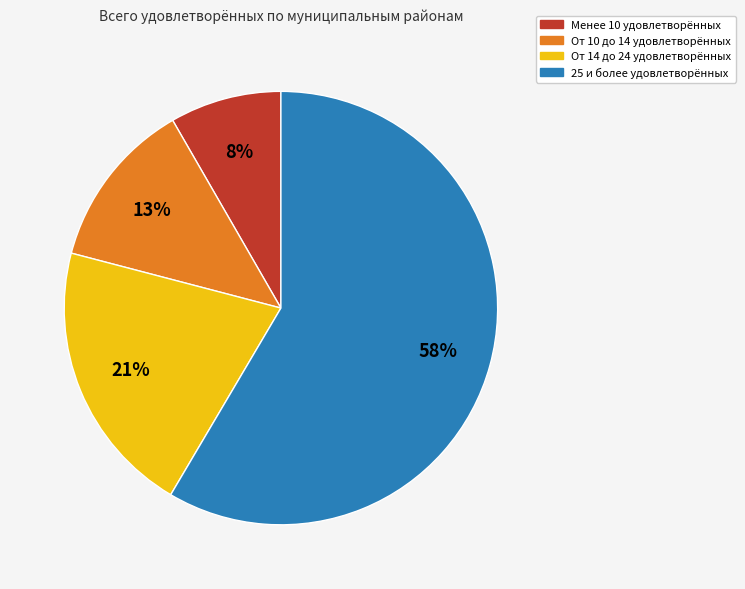

To the nearest percent, what is the average slice percentage?

25%